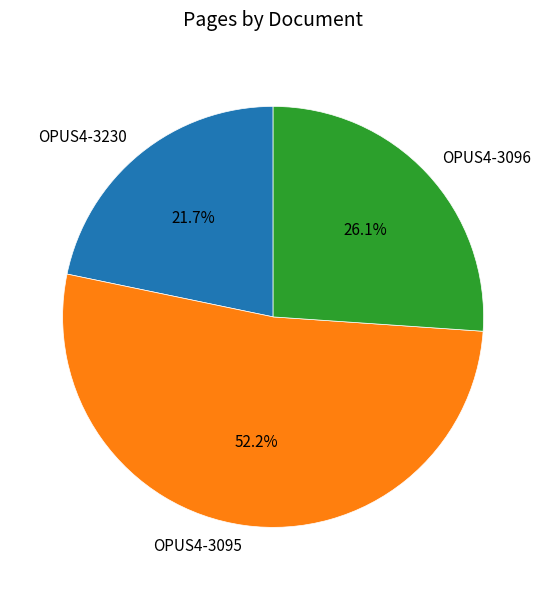

What percentage is NOT represented by OPUS4-3096?

73.9%